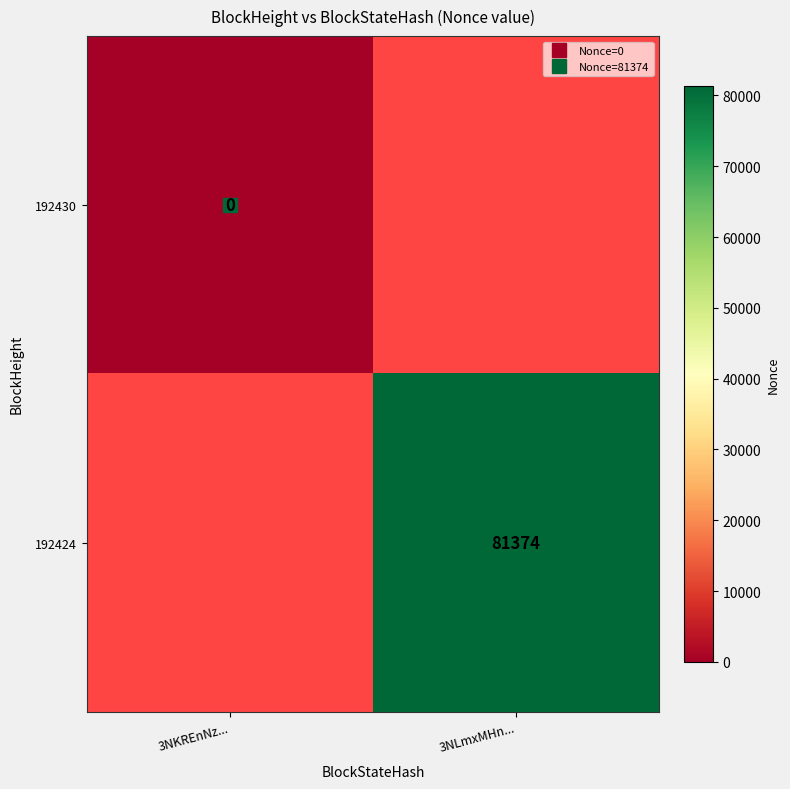

At how many categories does at least one series exceed 28315?

1